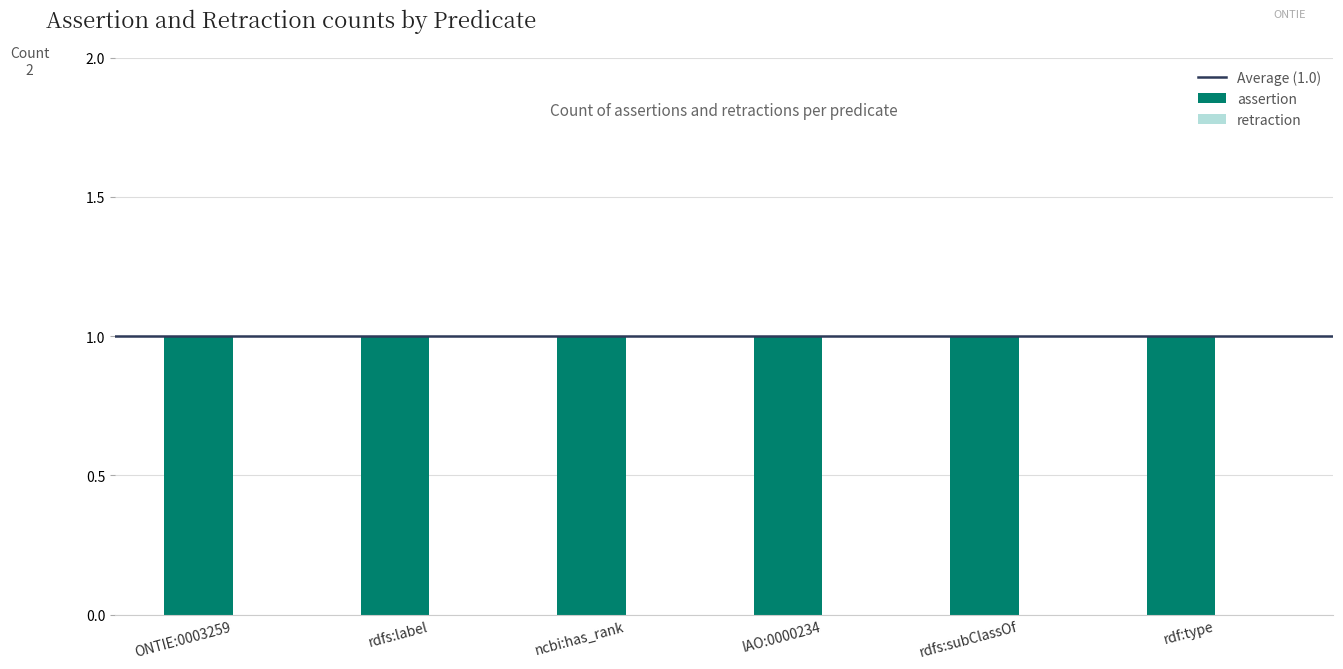

Where is retraction nearest to the value 0?

ONTIE:0003259